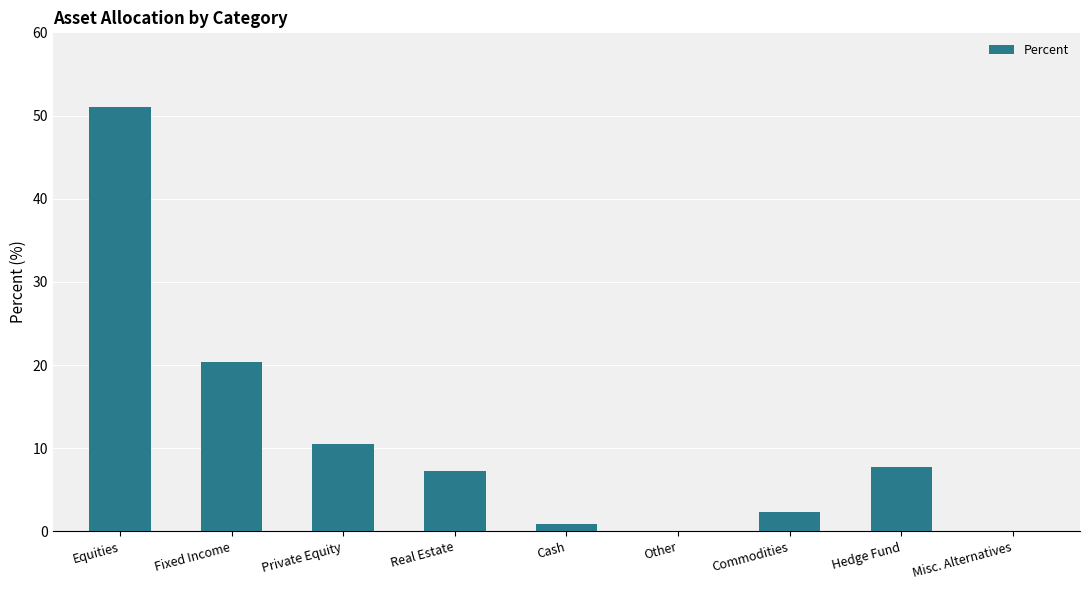

The value at Hedge Fund is 7.7. True or false?

True